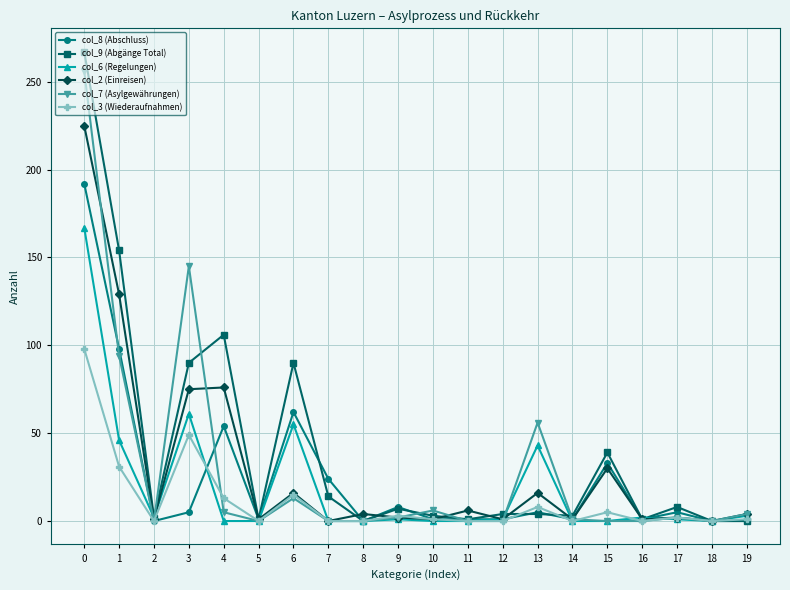

What is the difference between the highest and lowest values at 6?

77